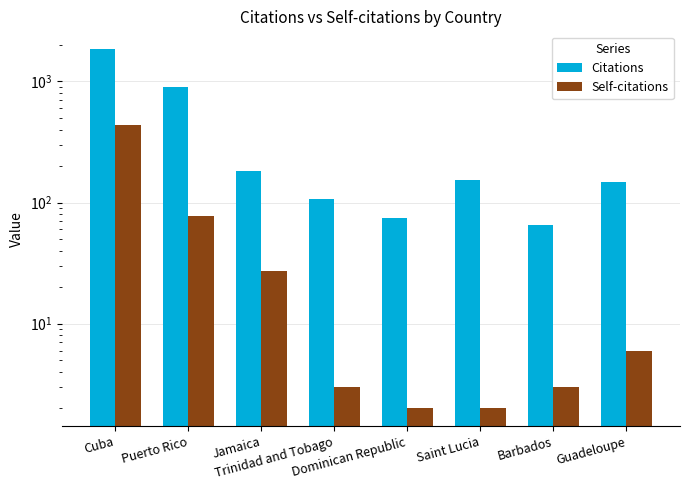

What is the sum of the Citations values at Dominican Republic and Trinidad and Tobago?

181